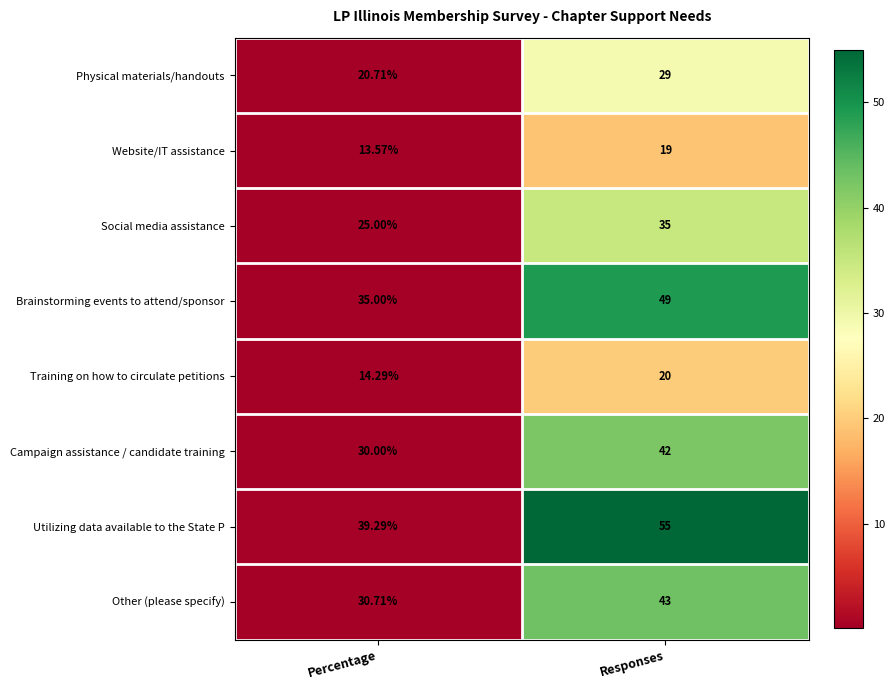

Which label corresponds to the largest value in the chart?

Responses